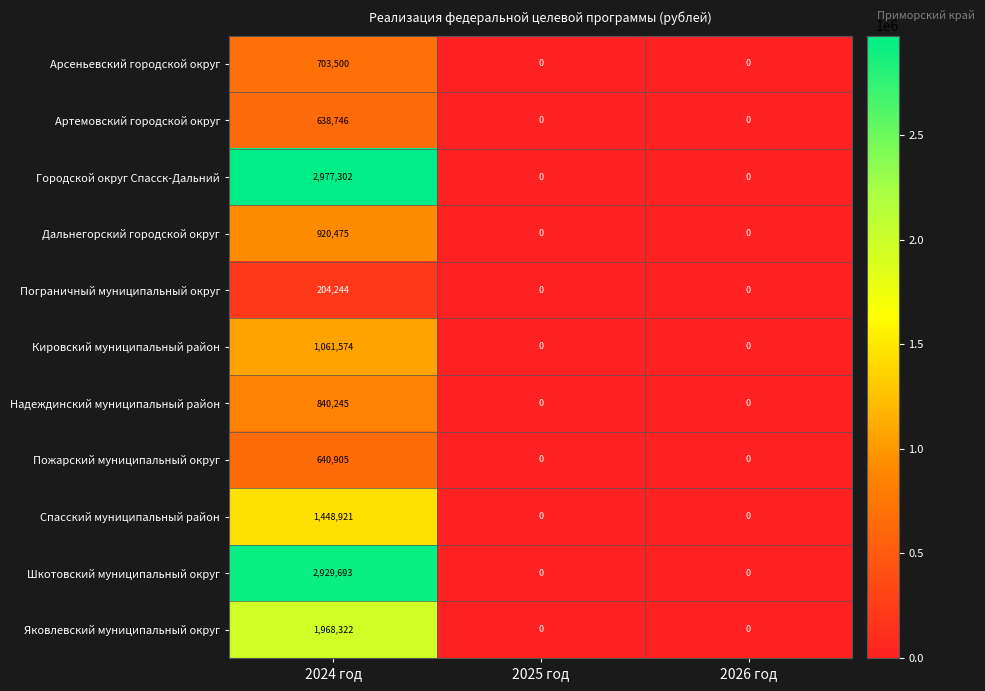

What is the sum of all Дальнегорский городской округ values?

920475